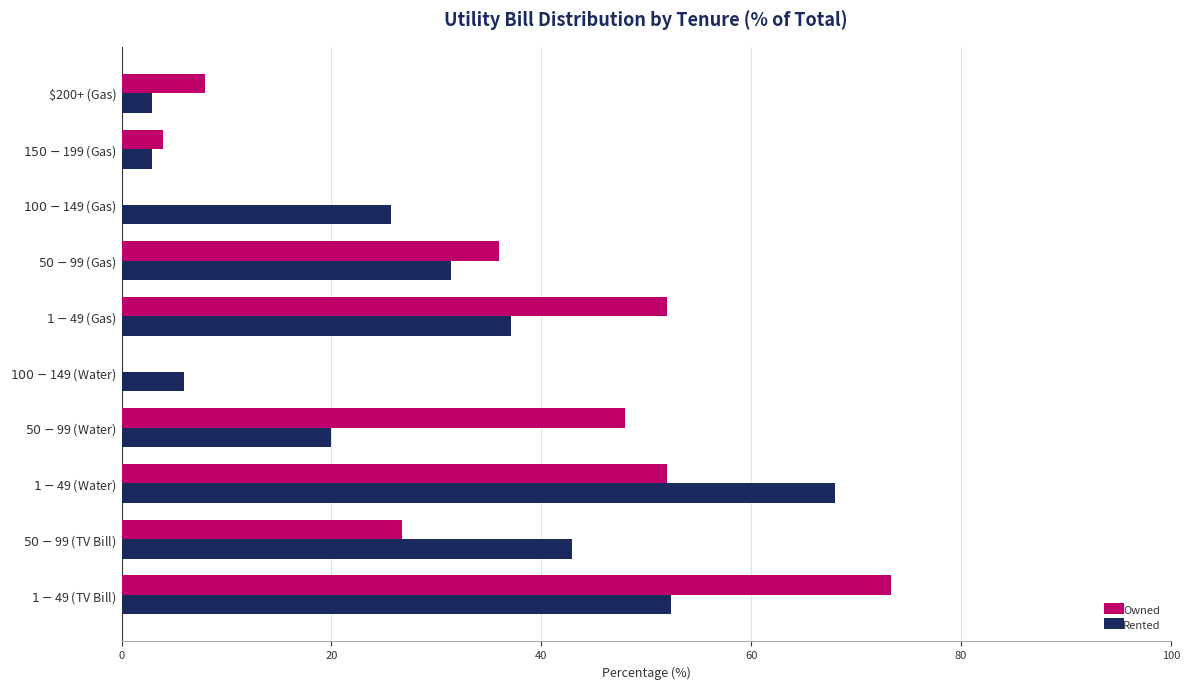

What is the sum of all Rented values?

289.3